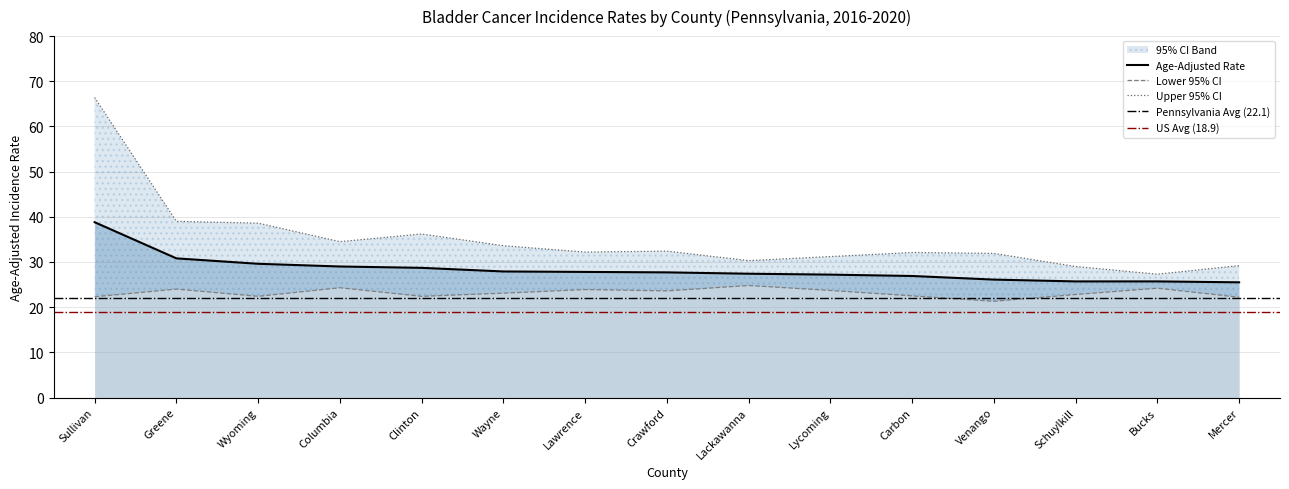

Reading left to right, list all the values displayed in this chart.

Age-Adjusted Rate: Sullivan=38.8	Greene=30.8	Wyoming=29.6	Columbia=29.0	Clinton=28.7	Wayne=27.9	Lawrence=27.8	Crawford=27.7	Lackawanna=27.4	Lycoming=27.2	Carbon=26.9	Venango=26.1	Schuylkill=25.7	Bucks=25.7	Mercer=25.5
Lower 95% CI: Sullivan=22.3	Greene=24.0	Wyoming=22.4	Columbia=24.3	Clinton=22.4	Wayne=23.1	Lawrence=23.9	Crawford=23.6	Lackawanna=24.8	Lycoming=23.7	Carbon=22.5	Venango=21.3	Schuylkill=22.8	Bucks=24.2	Mercer=22.2
Upper 95% CI: Sullivan=66.4	Greene=39.0	Wyoming=38.6	Columbia=34.5	Clinton=36.2	Wayne=33.6	Lawrence=32.2	Crawford=32.4	Lackawanna=30.3	Lycoming=31.2	Carbon=32.1	Venango=31.9	Schuylkill=29.0	Bucks=27.3	Mercer=29.2